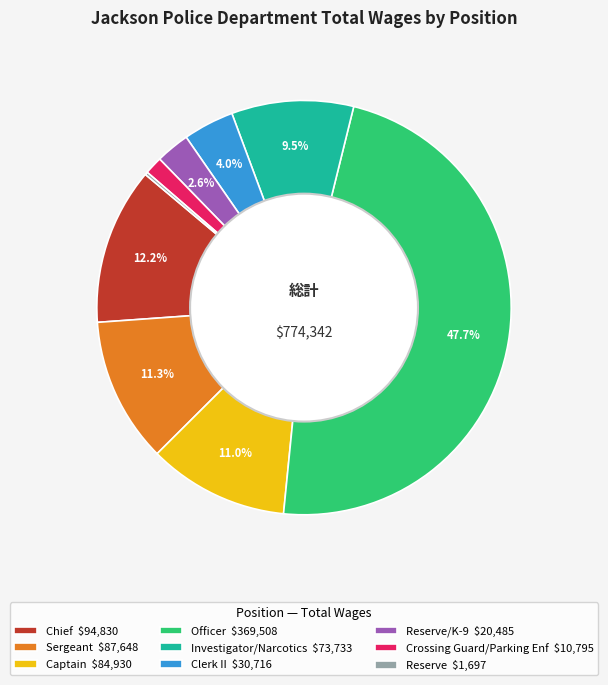

Is there a majority slice in this chart?

No